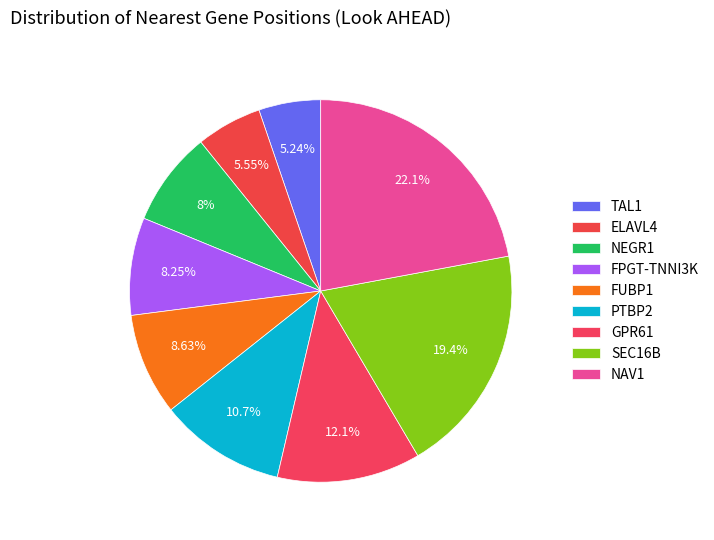

To the nearest percent, what percentage of the pie is FUBP1?

9%